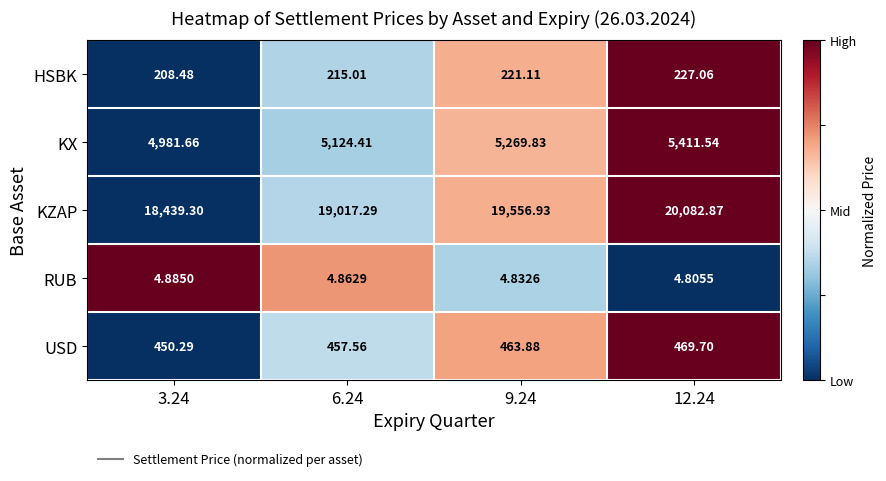

At 3.24, list the series in order from smallest to largest.

RUB, HSBK, USD, KX, KZAP